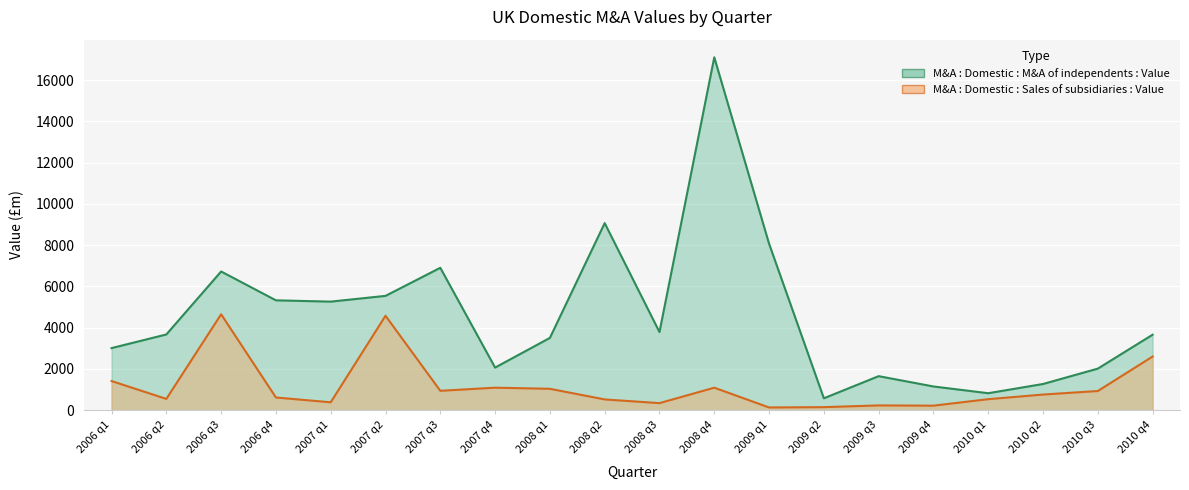

What is the difference between the highest and lowest values at 2009 q4?

930